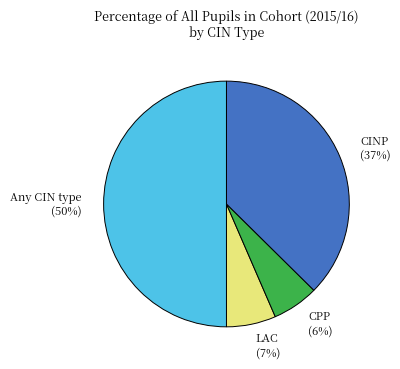

To the nearest percent, what portion does LAC represent?

7%